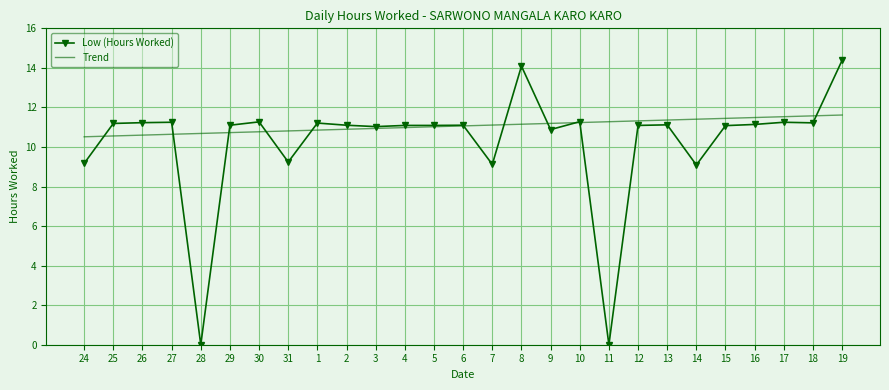

Where do Low (Hours Worked) and Trend first cross each other?

24 and 25